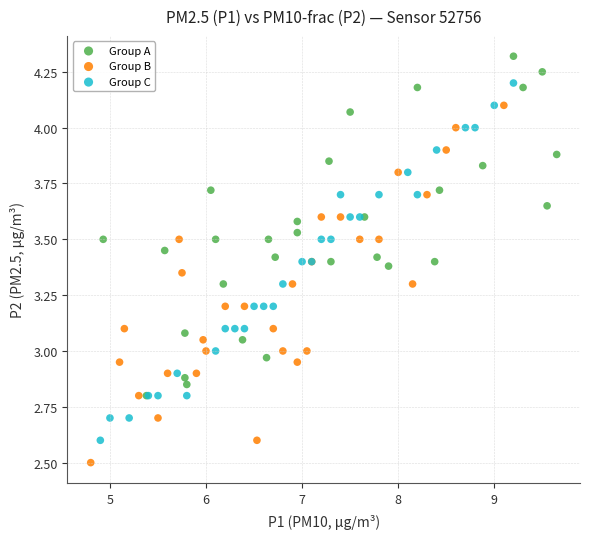

Which series contains the lowest Y value?

Group B